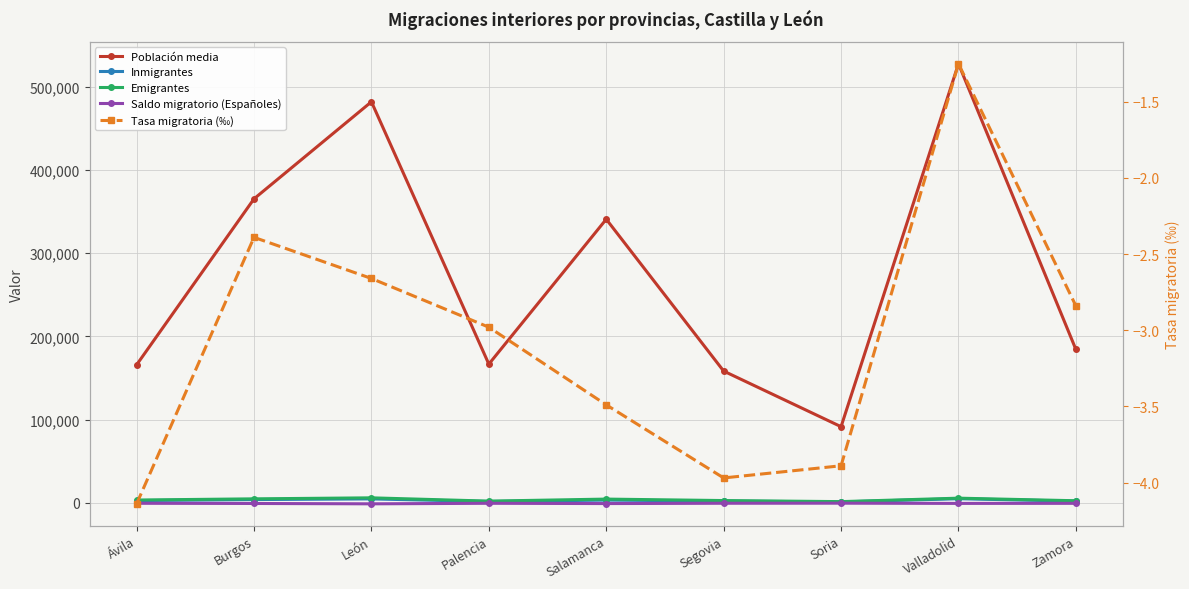

What is the label of the 3rd point from the left?

León